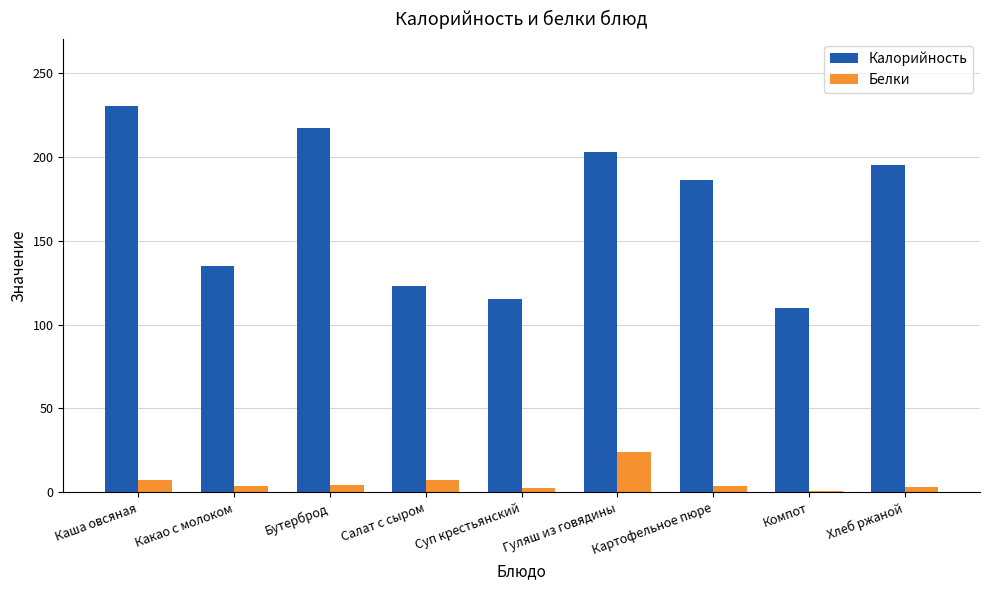

How many values in the Калорийность series are below 186?

4